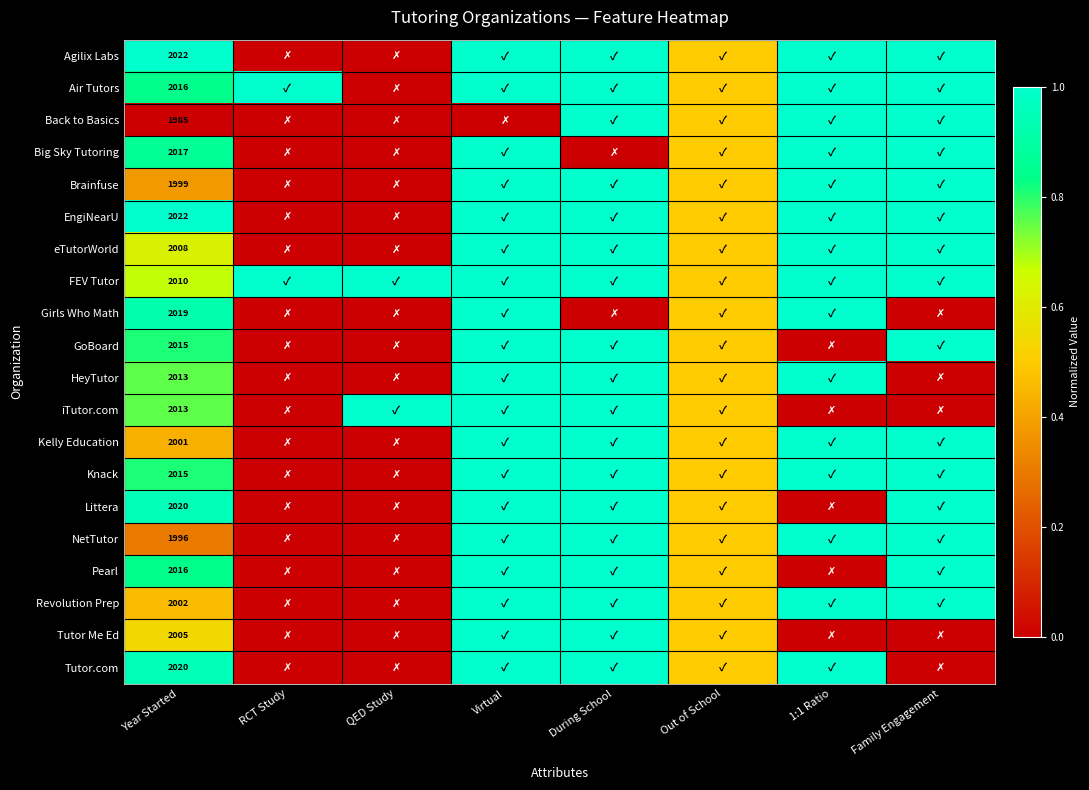

Which series has the largest total across all categories?

FEV Tutor